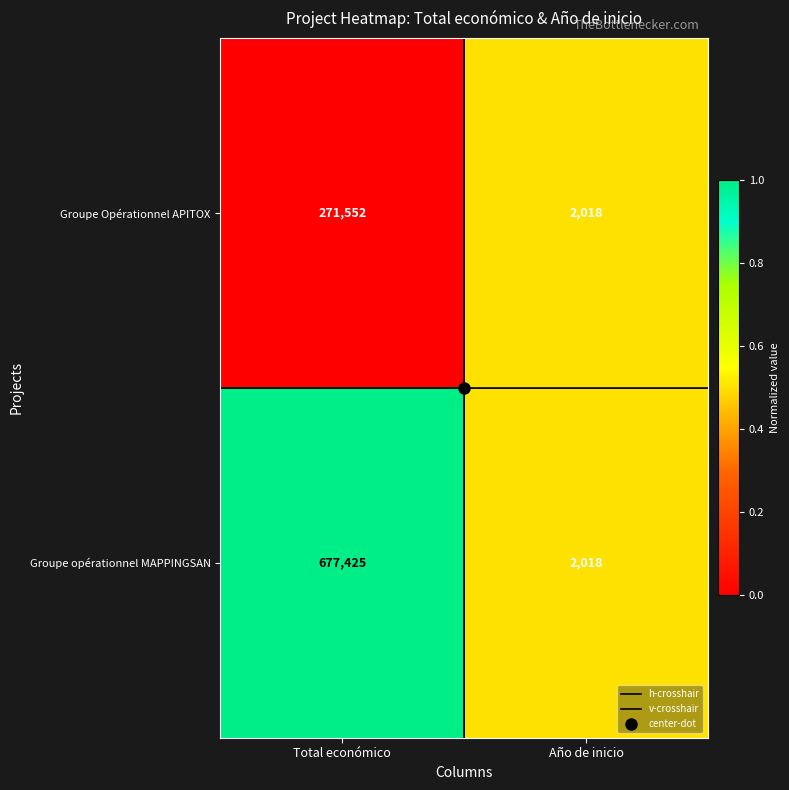

Is it true that Groupe opérationnel MAPPINGSAN equals 2018 at Año de inicio?

True